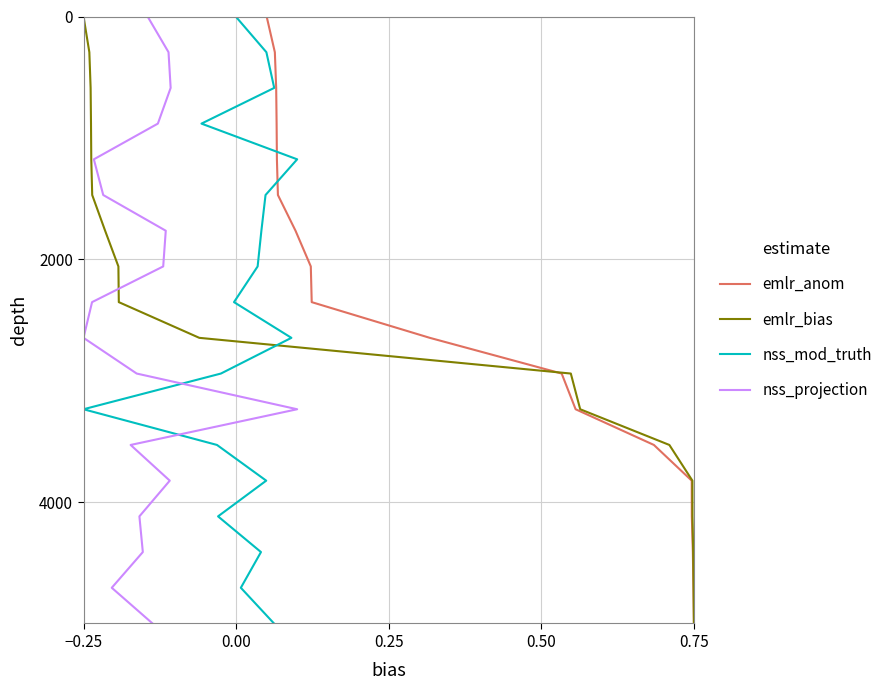

Which series has the largest total across all categories?

emlr_anom